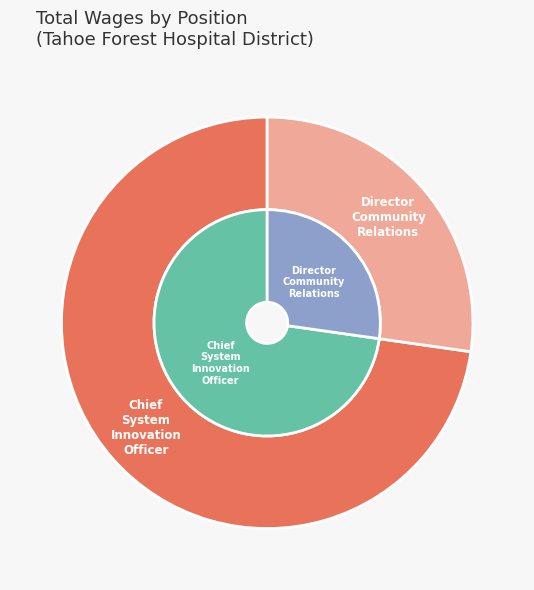

To the nearest percent, what portion does Director Community Relations represent?

27%